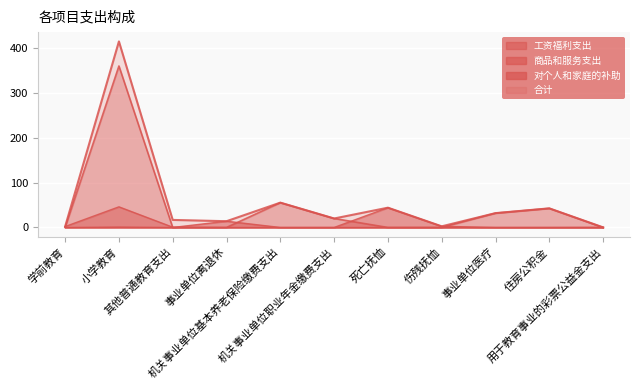

How many lines are shown in the chart?

4